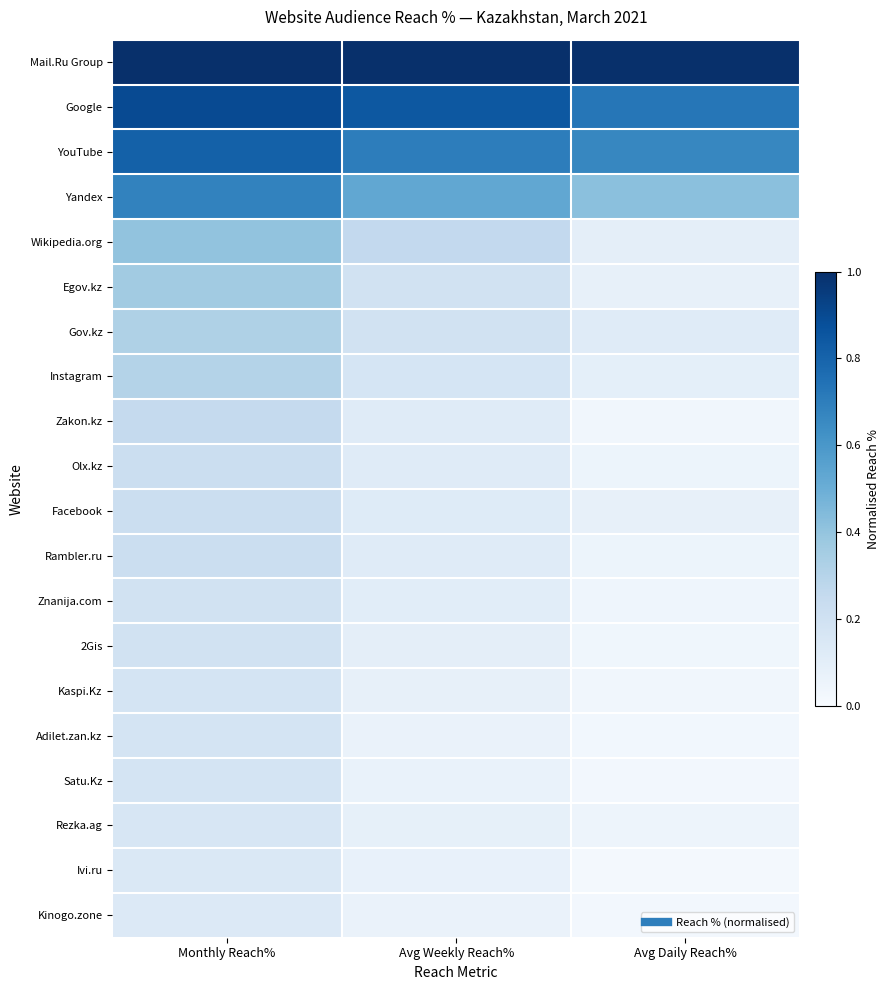

What is the difference between the highest and lowest values at Monthly Reach%?

0.9